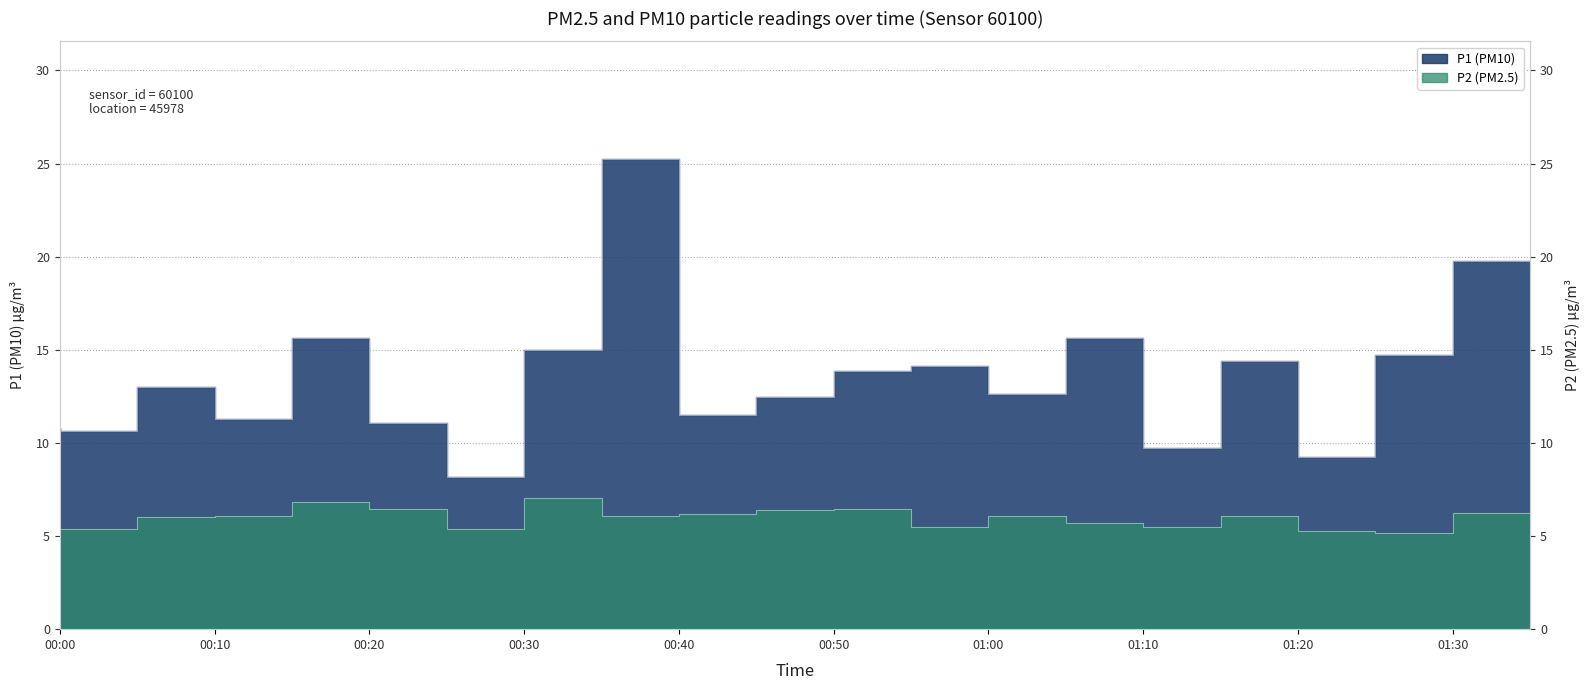

Which series changed the most between 00:40 and 00:50?

P1